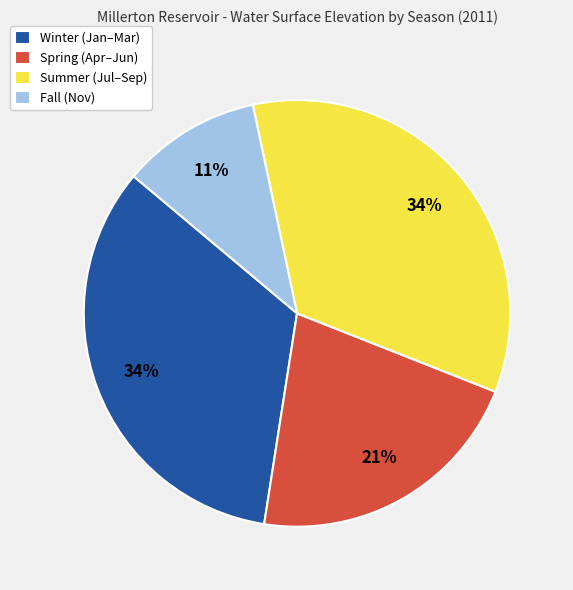

To the nearest percent, what percentage of the pie is Fall (Nov)?

11%